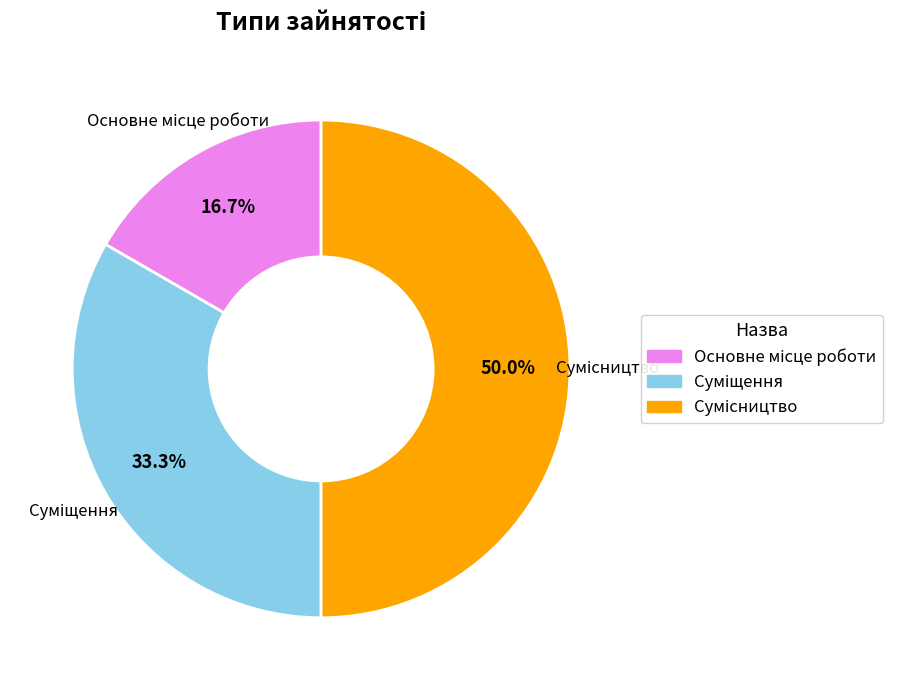

True or false: Сумісництво accounts for 35% of the total.

False